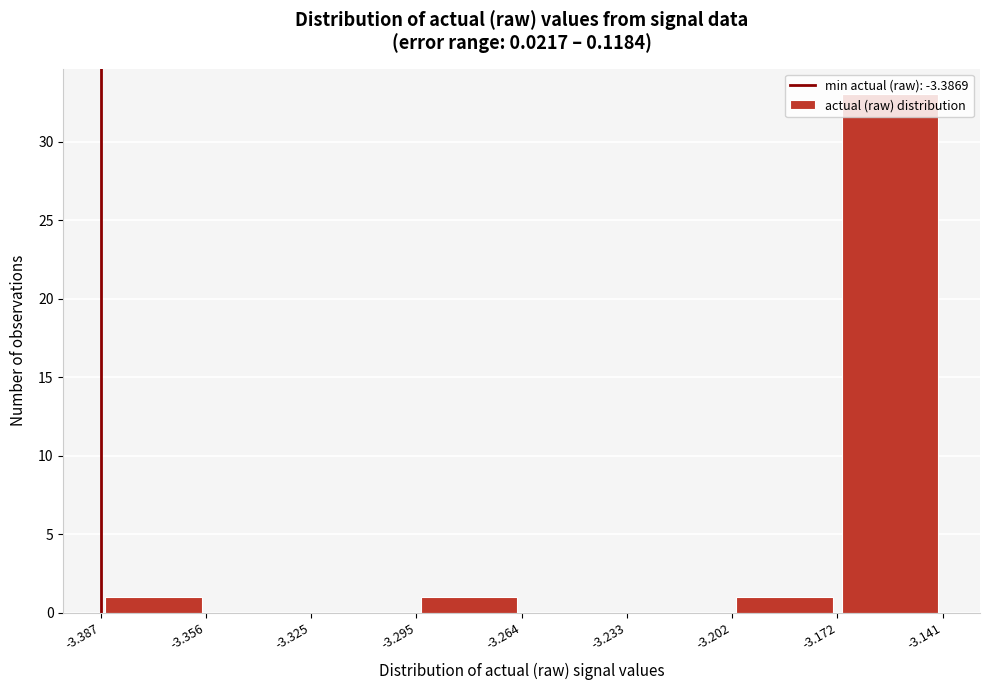

What is the height of the bar covering -3.172 to -3.141 on the x-axis? The values are not printed on the chart, so give them approximately, as read against the axis.

33